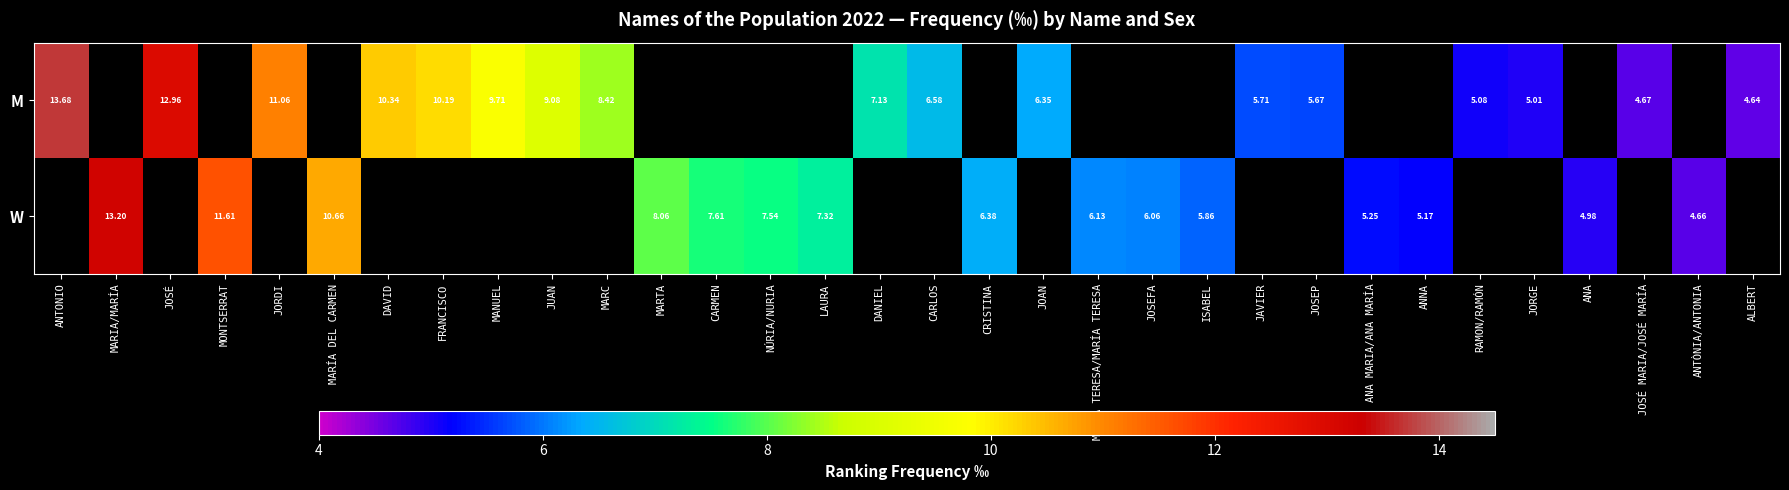

At which label does W reach its peak?

ANTONIO